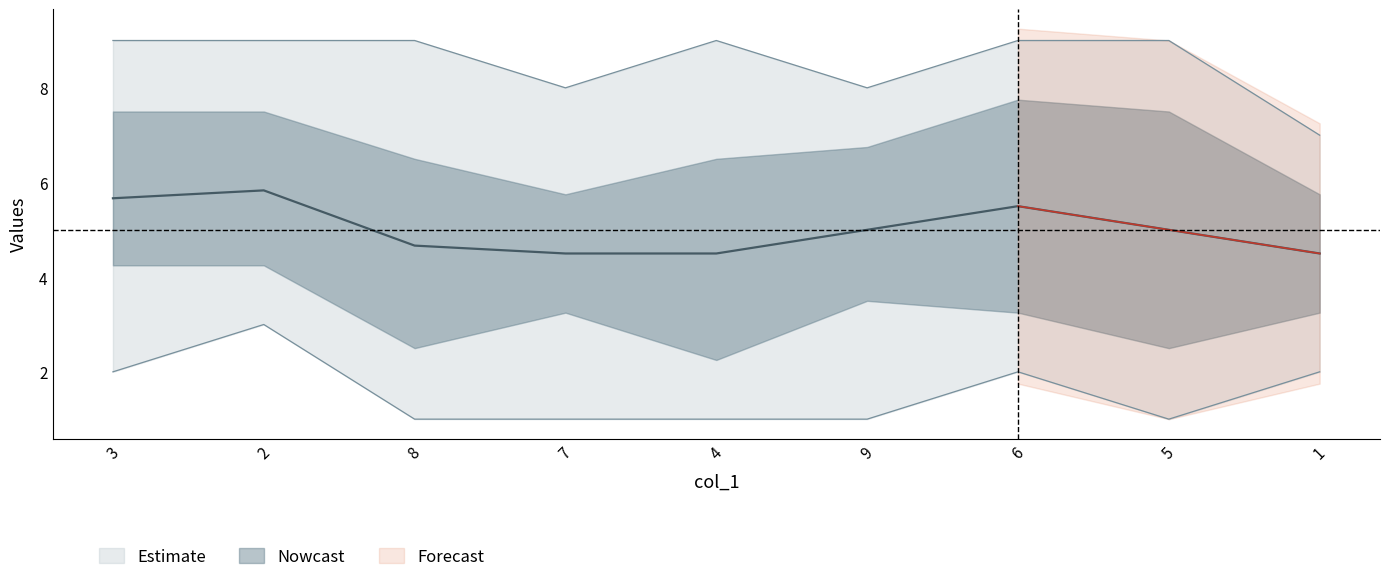

Does the chart display data point markers on the line(s)?

No